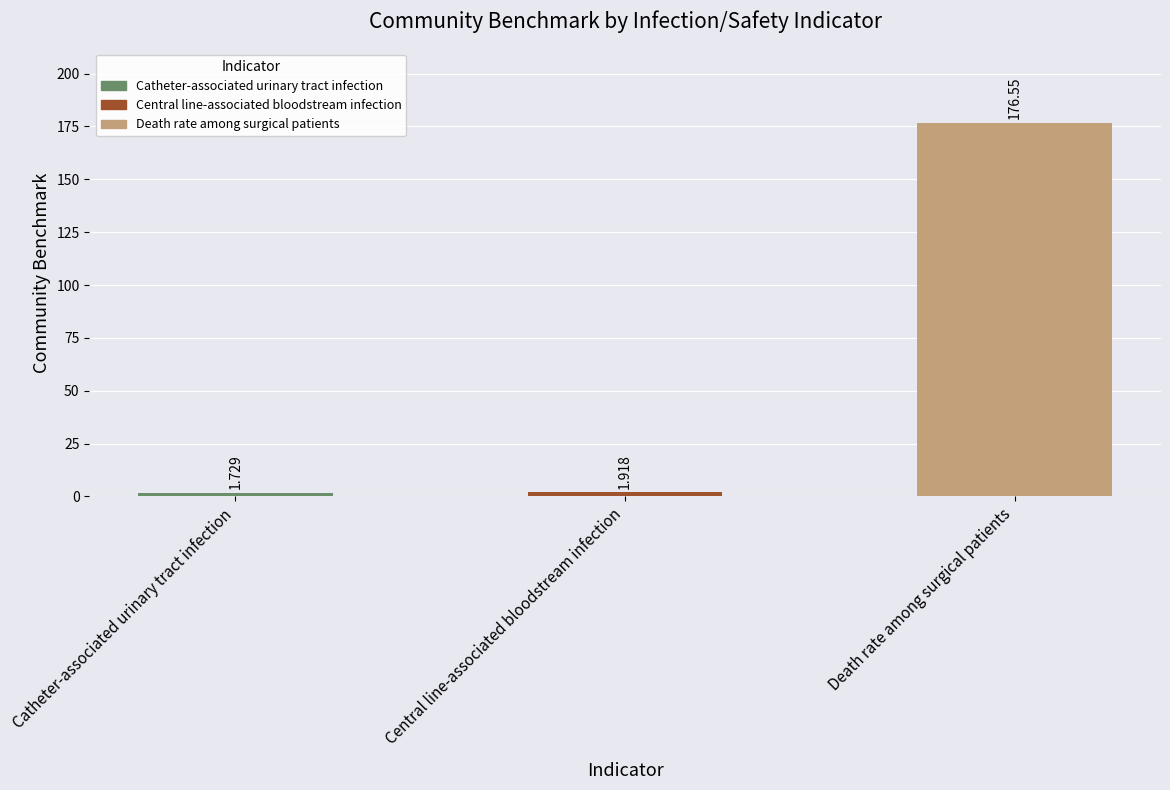

Where is the data nearest to the value 89?

Central line-associated bloodstream infection